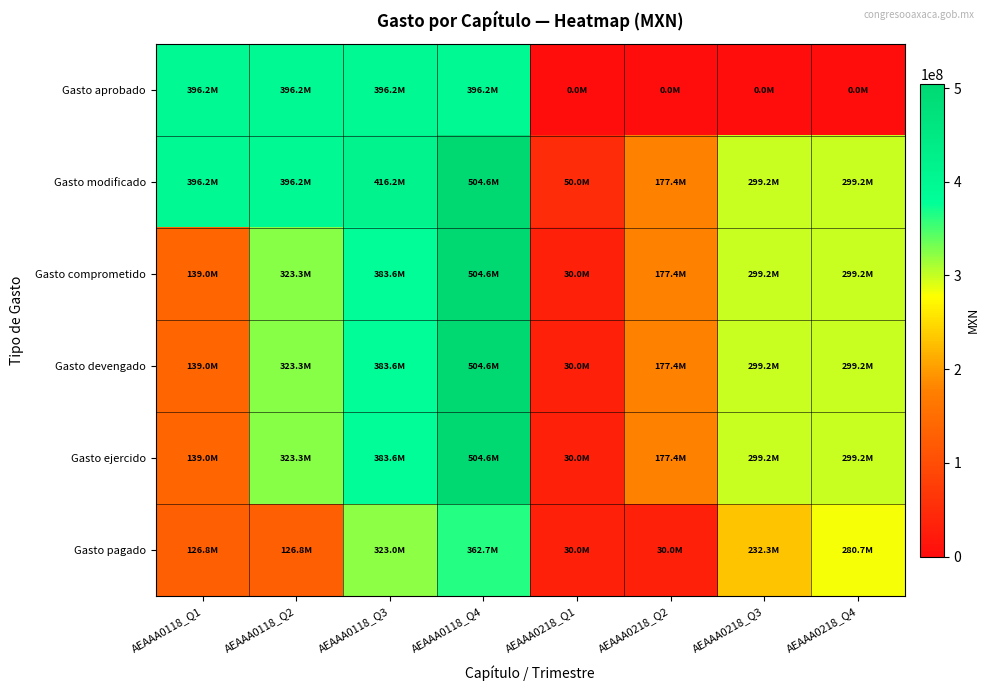

Between AEAAA0118_Q3 and AEAAA0218_Q3, which series saw the biggest shift?

Gasto aprobado